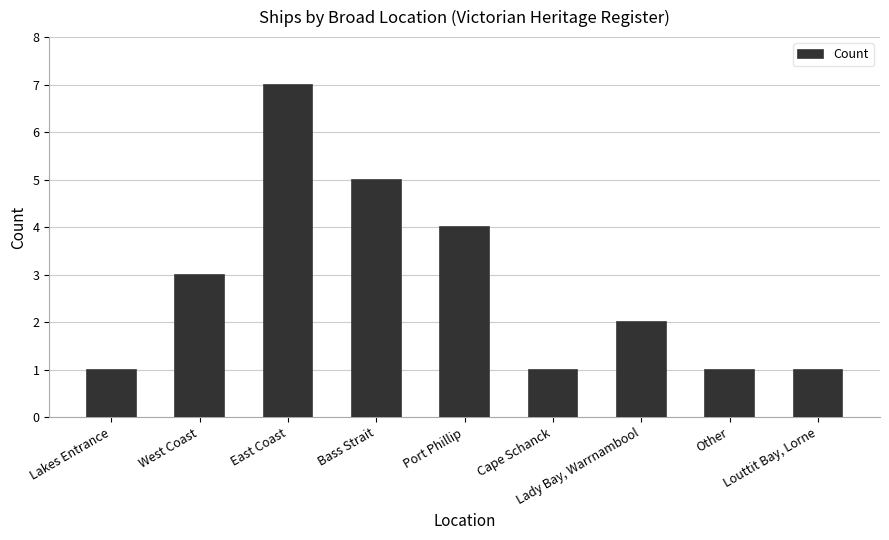

What is the sum of all values?

25